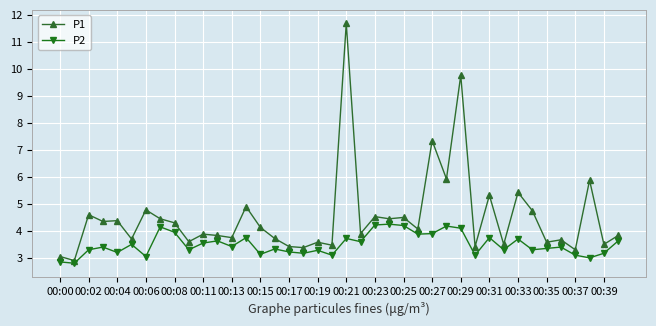

What is the smallest value displayed?

2.8